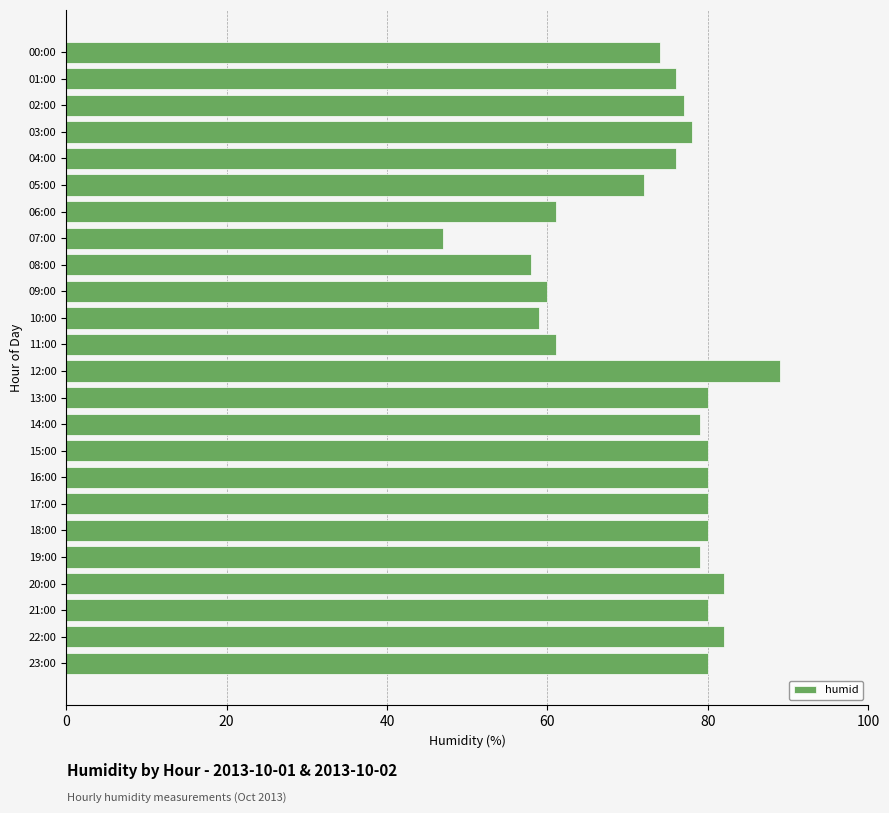

Does the chart contain any negative values?

No